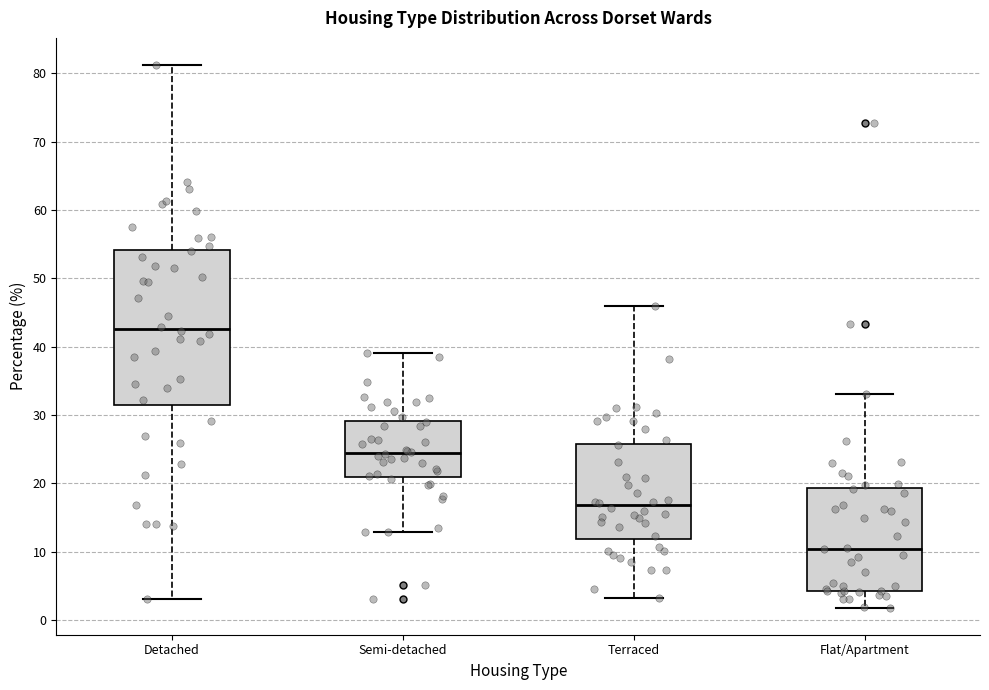

Reading left to right, transcribe this box plot: for each box, give where its median line is, the range the box spans, and where its two whiskers end, as read against the y-axis. The values are not printed on the chart, so give them approximately, as read against the axis.

Detached: median 43, box 31 to 54, whiskers 3 to 81
Semi-detached: median 24, box 21 to 29, whiskers 13 to 39
Terraced: median 17, box 12 to 26, whiskers 3 to 46
Flat/Apartment: median 10, box 4 to 19, whiskers 2 to 33